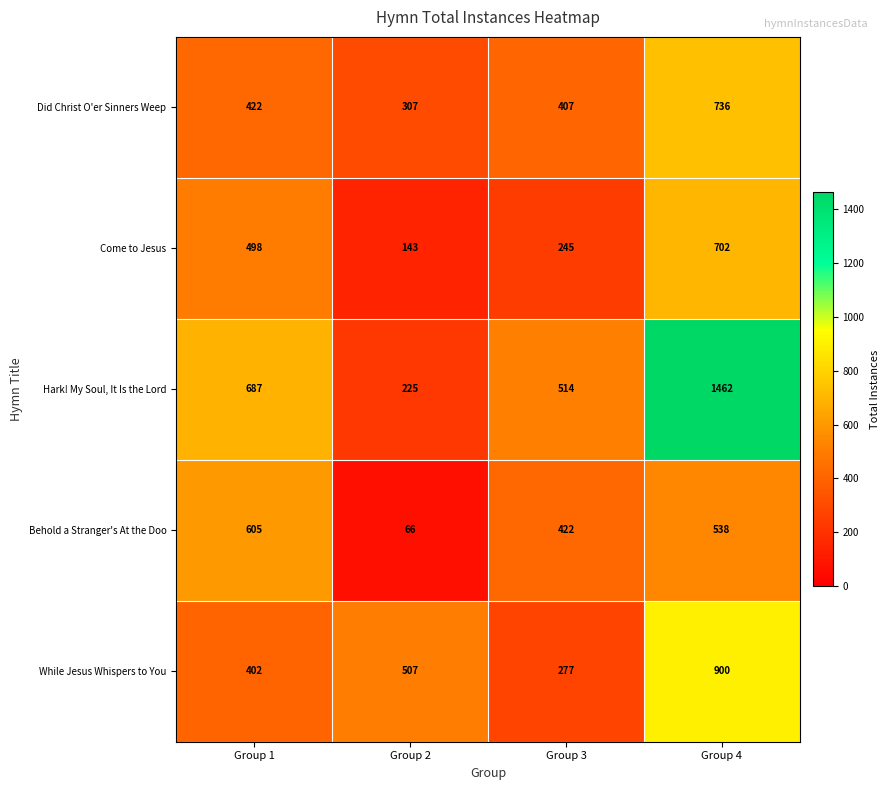

Which series has the largest total across all categories?

Hark! My Soul, It Is the Lord